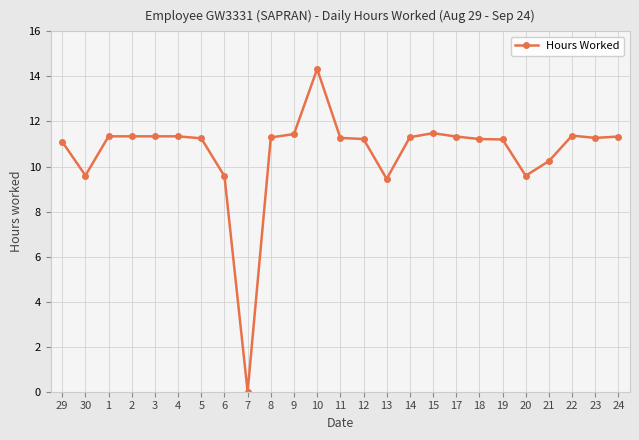

Which label corresponds to the largest value in the chart?

10